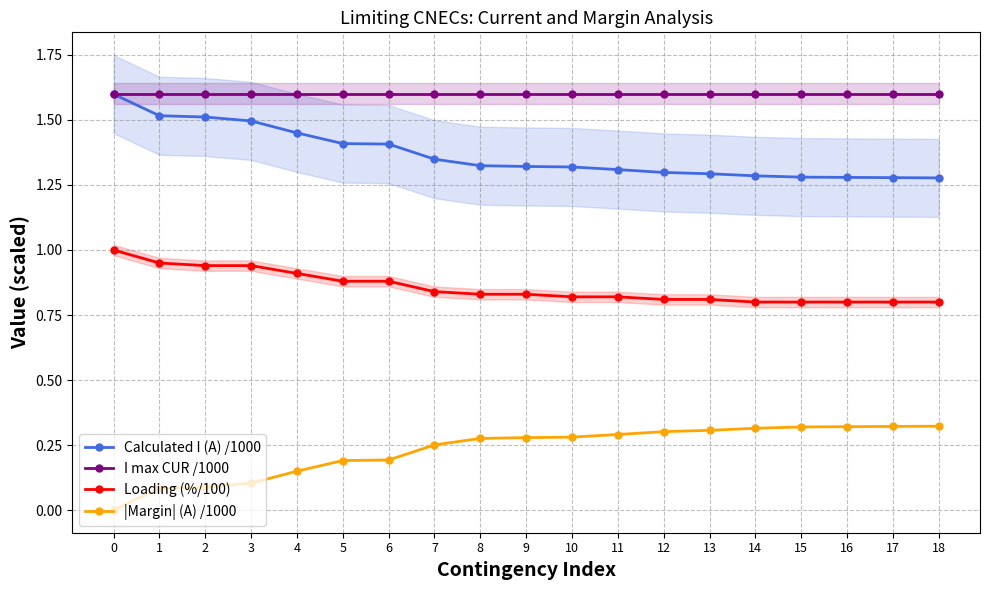

Is this an area chart (filled region under the line)?

No